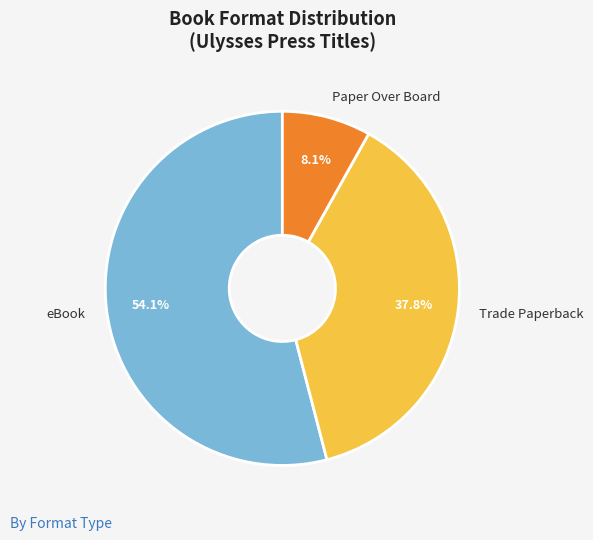

How many slices are in this pie chart?

3